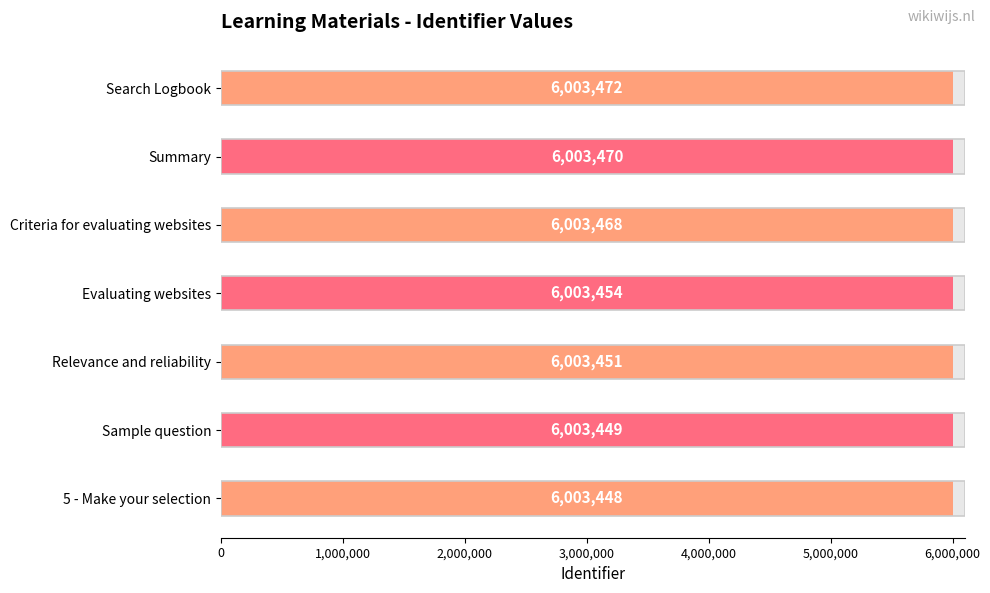

The chart shows a value of 9759603 at Summary. True or false?

False